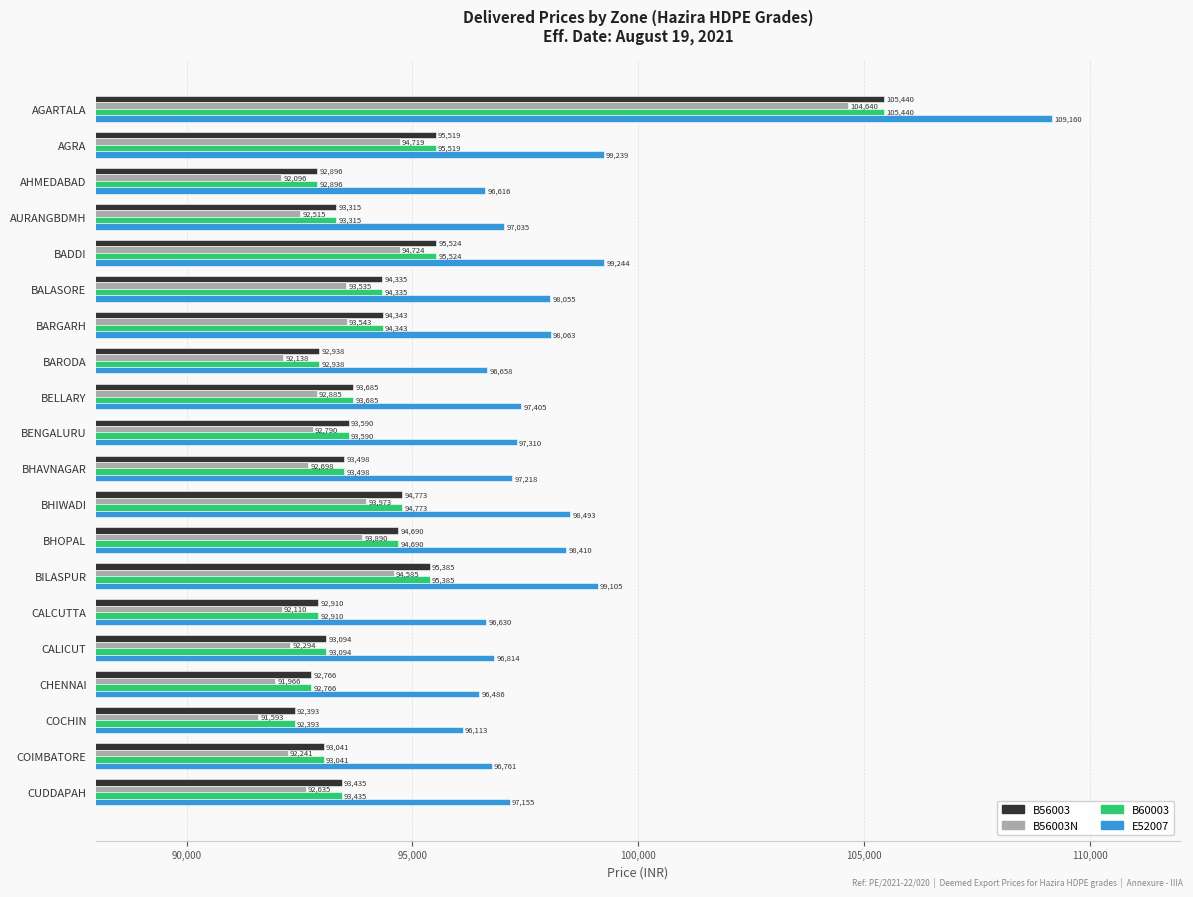

What are all the series names shown in the legend?

B56003, B56003N, B60003, E52007